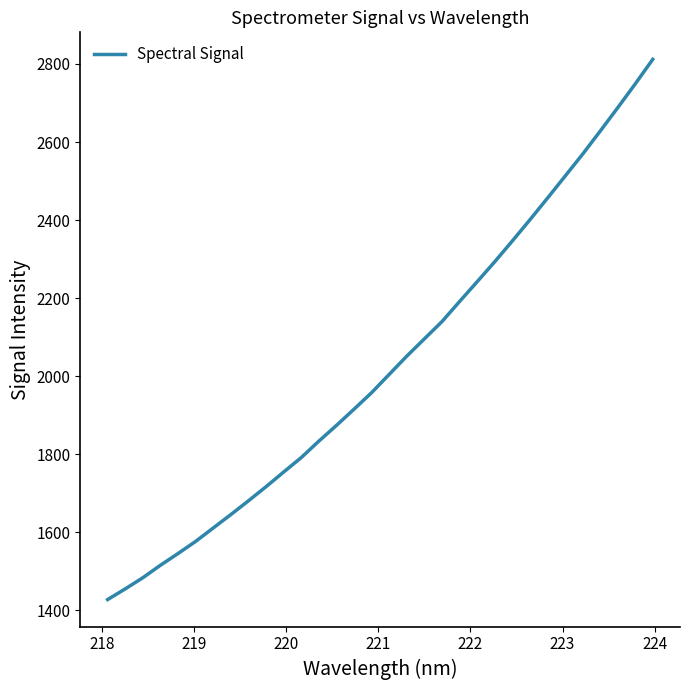

What is the difference between the maximum and minimum values?

1384.0